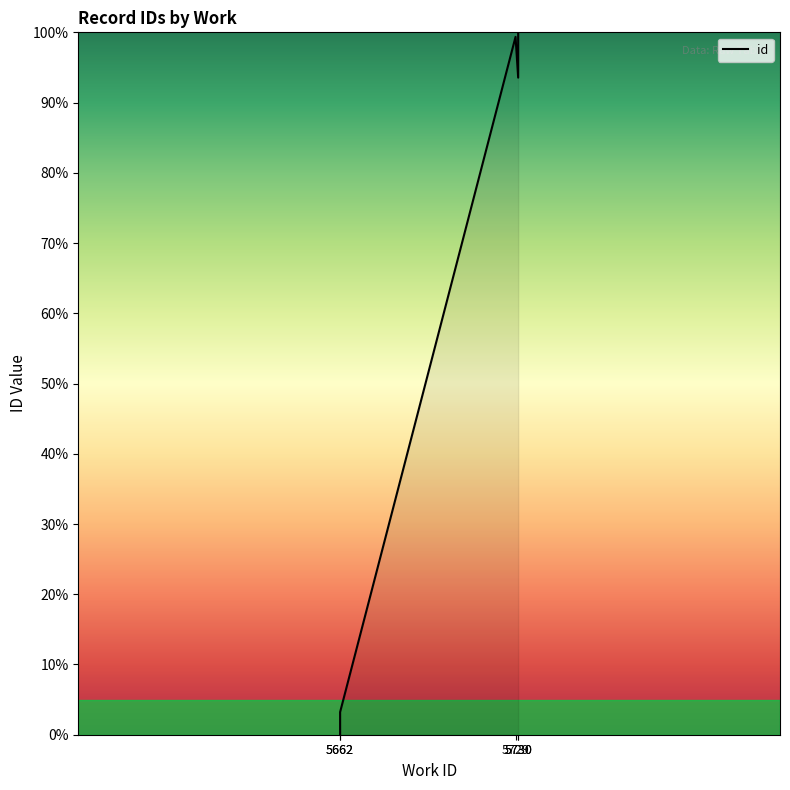

Reading right to left, extract all data points from this chart.

100.0	93.5	99.4	3.2	0.0